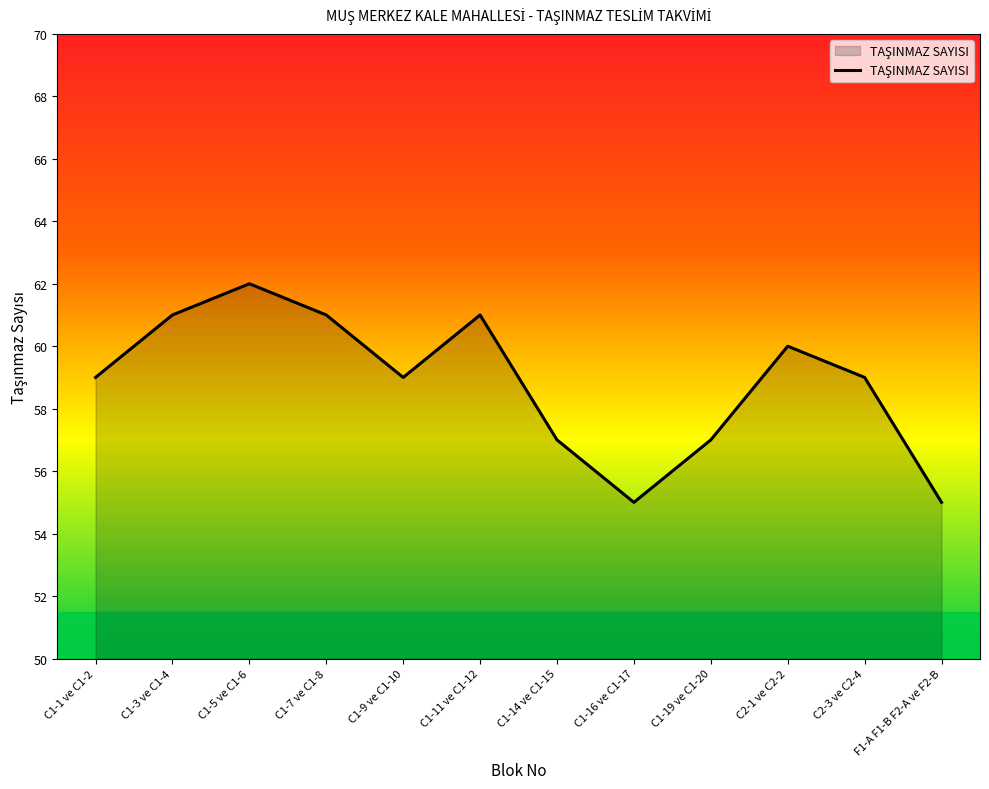

What position from the right is C1-16 ve C1-17?

5